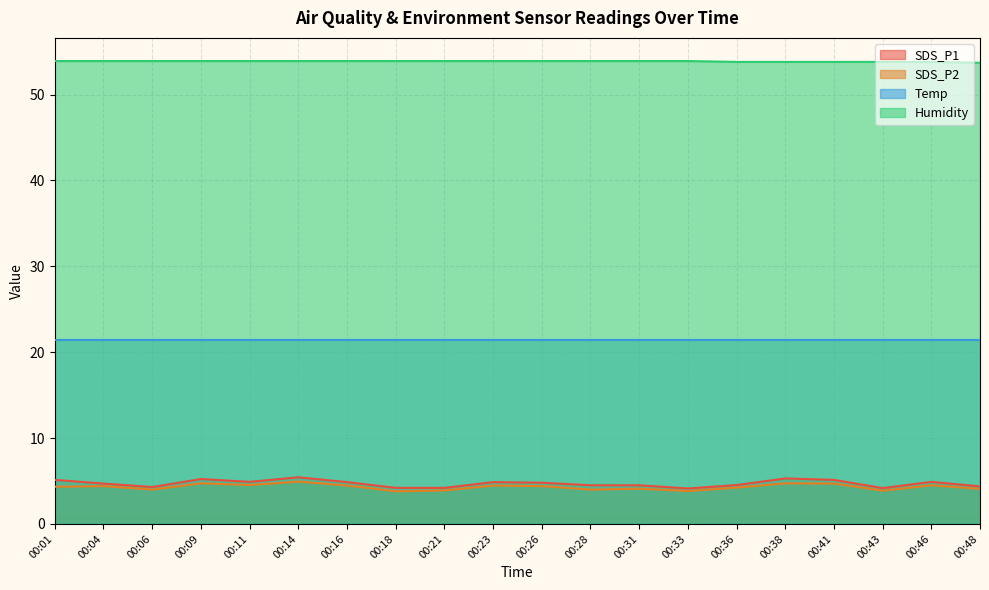

What is the minimum value for Humidity?

53.7